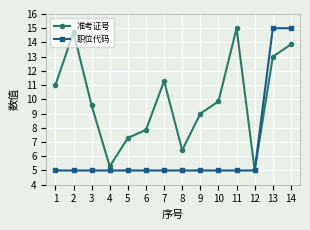

List the labels in order of 准考证号 value, largest first.

11, 2, 14, 13, 7, 1, 10, 3, 9, 6, 5, 8, 4, 12